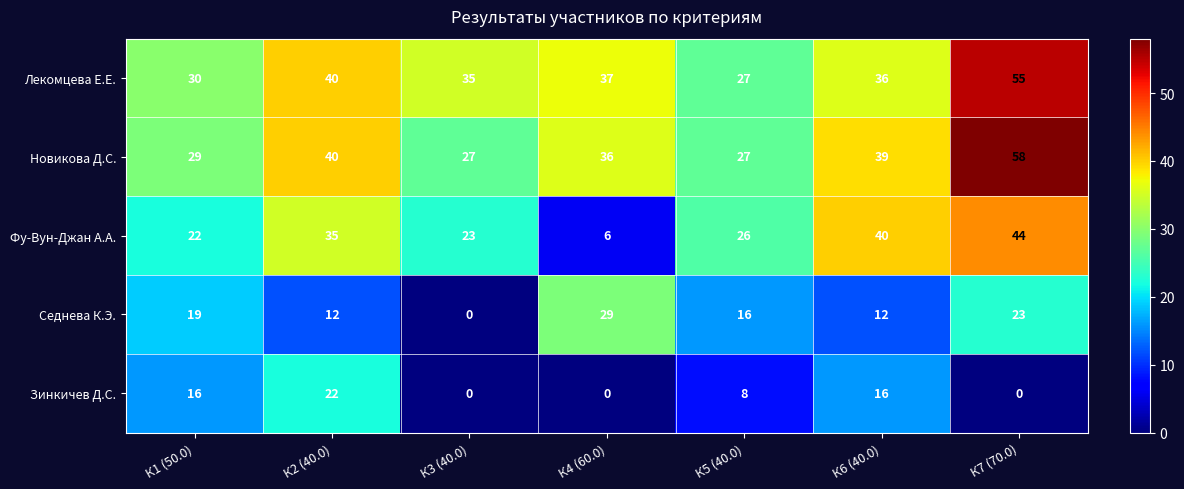

What is the difference between the Лекомцева Е.Е. values at К1 (50.0) and К7 (70.0)?

25